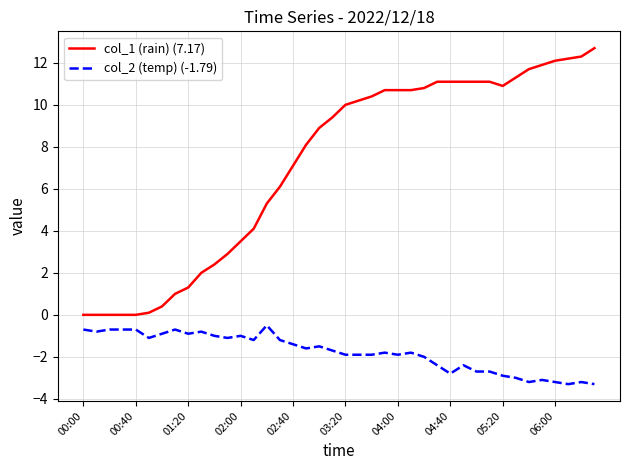

What is the smallest value displayed?

-3.3